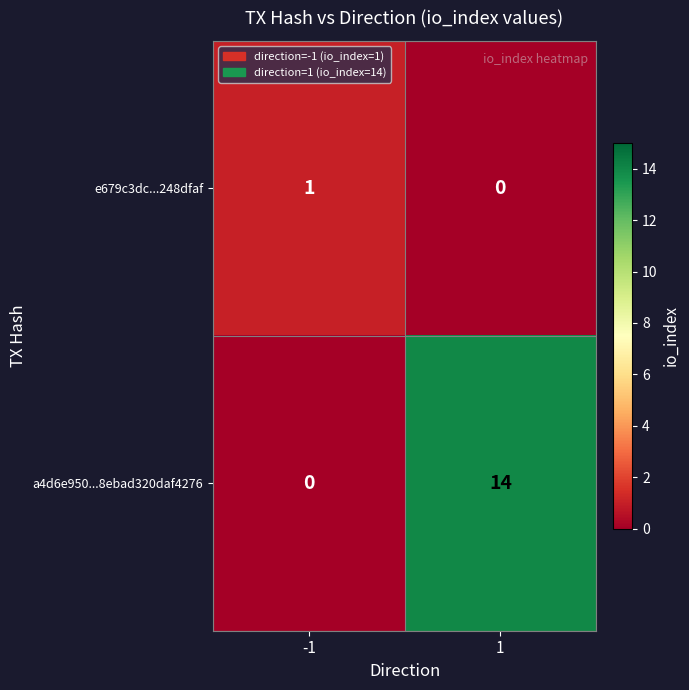

Reading left to right, transcribe all the data shown in this chart.

e679c3dc...248dfaf: -1=1	1=0
a4d6e950...8ebad320daf4276: -1=0	1=14